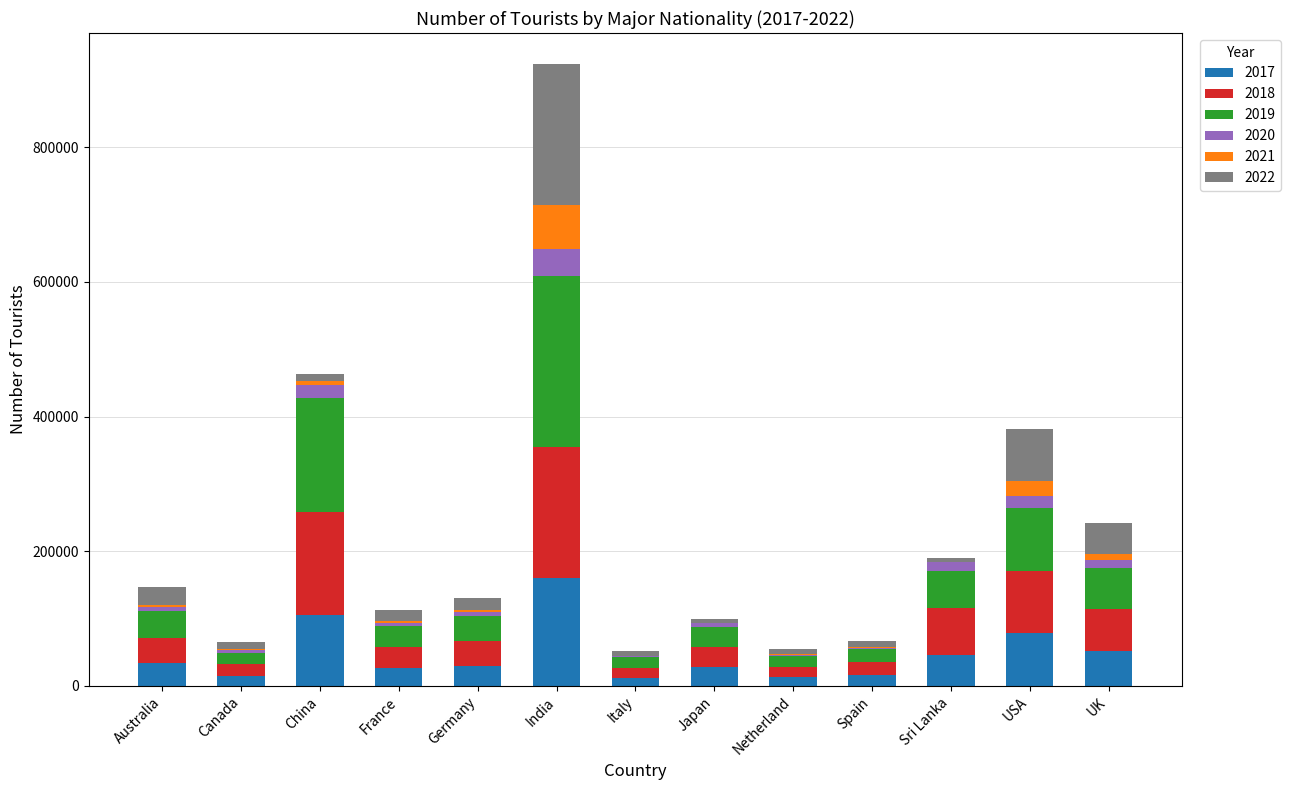

What are all the series names shown in the legend?

2017, 2018, 2019, 2020, 2021, 2022